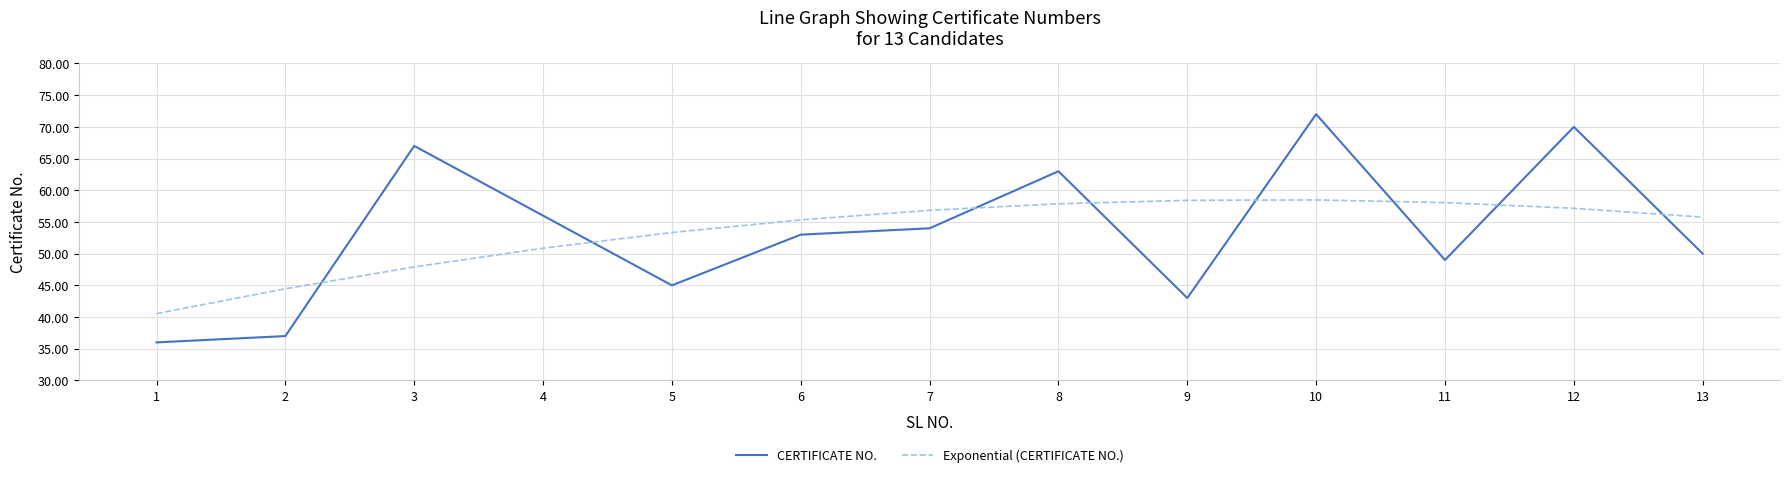

What is the difference between the CERTIFICATE NO. values at 7 and 8?

9.0